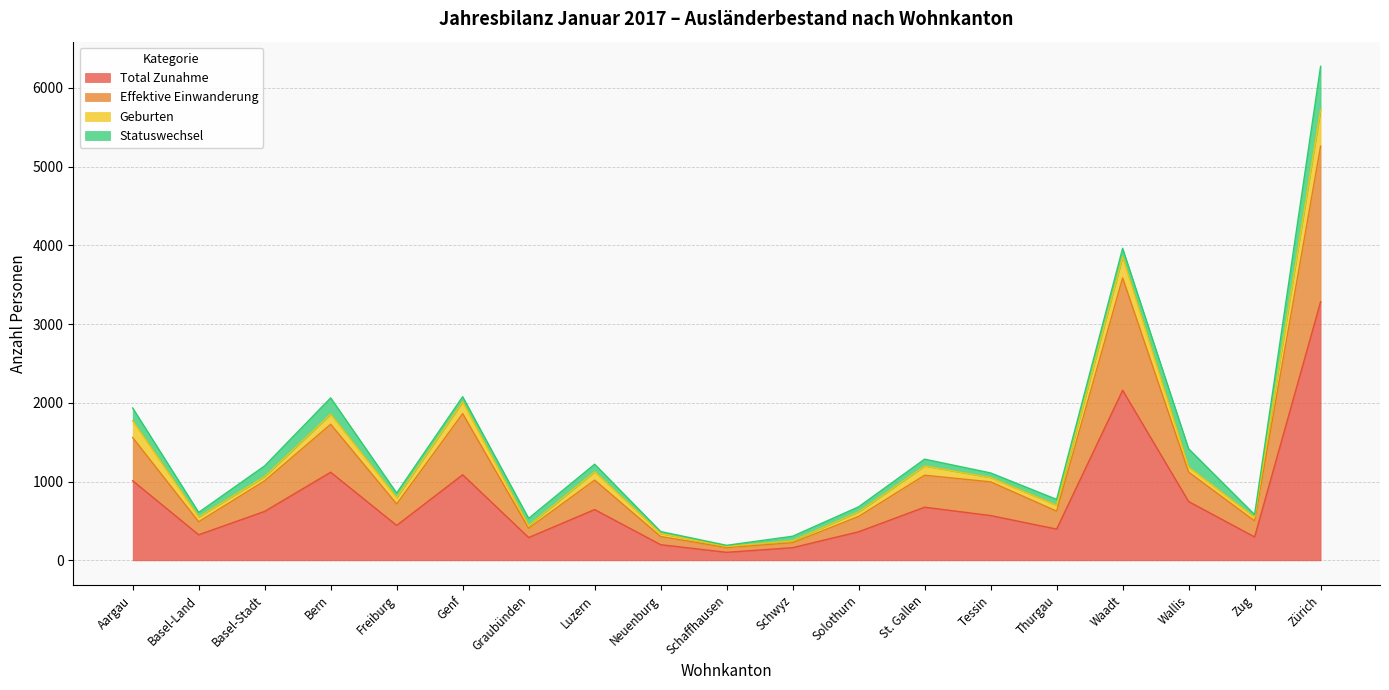

Does the chart display data point markers on the line(s)?

No